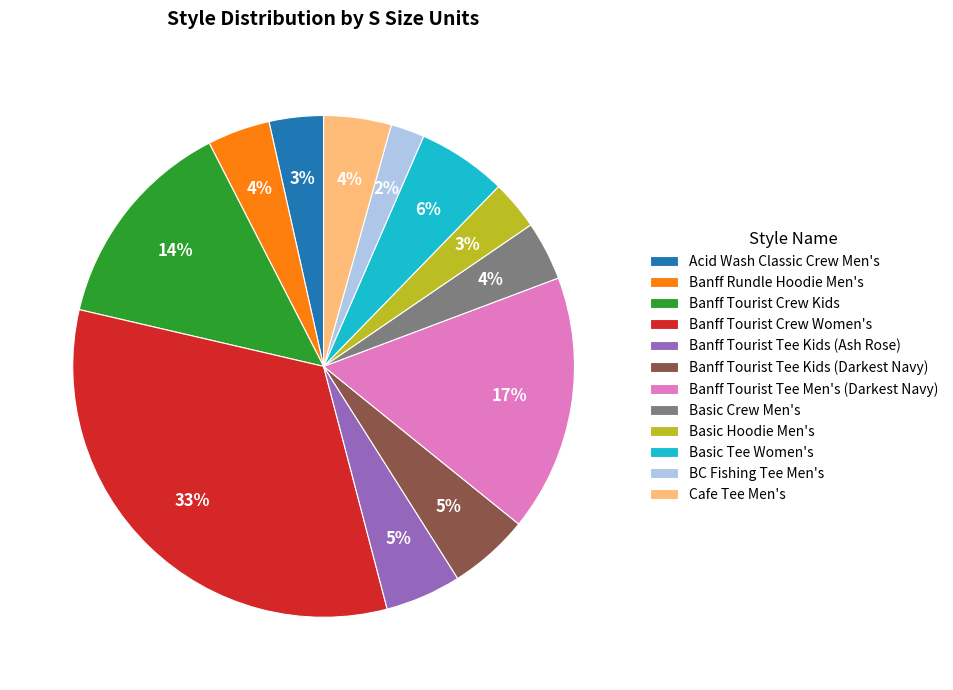

Is it true that Basic Tee Women's is 1% of the pie?

False